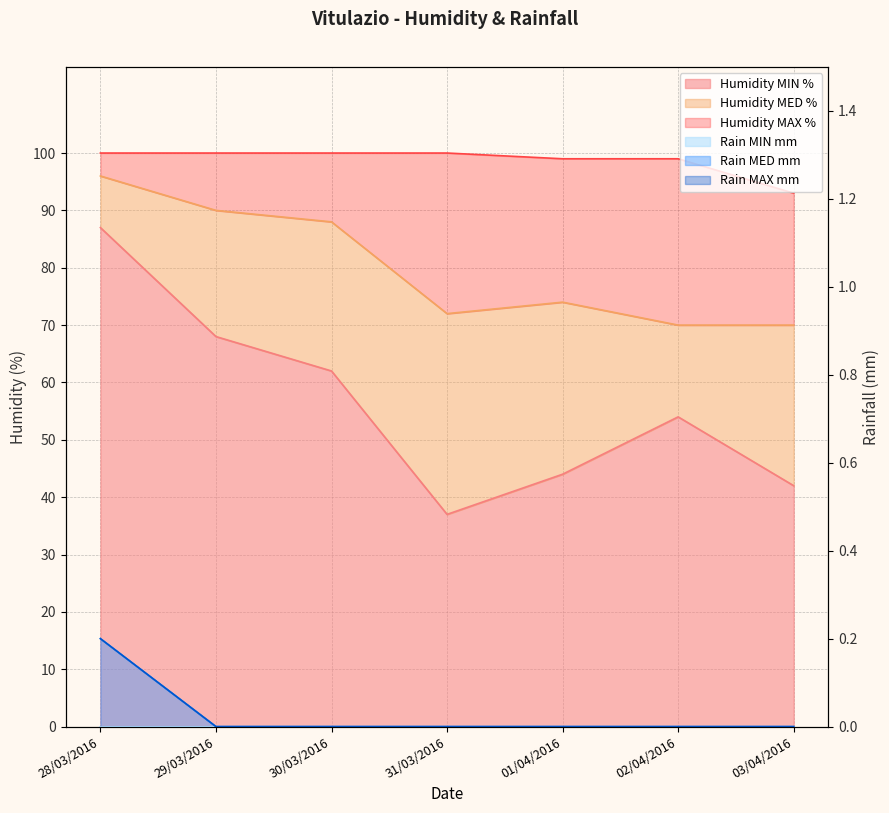

Rank the series at 03/04/2016 from lowest to highest value.

Rain MED mm, Rain MAX mm, Humidity MIN %, Humidity MED %, Humidity MAX %